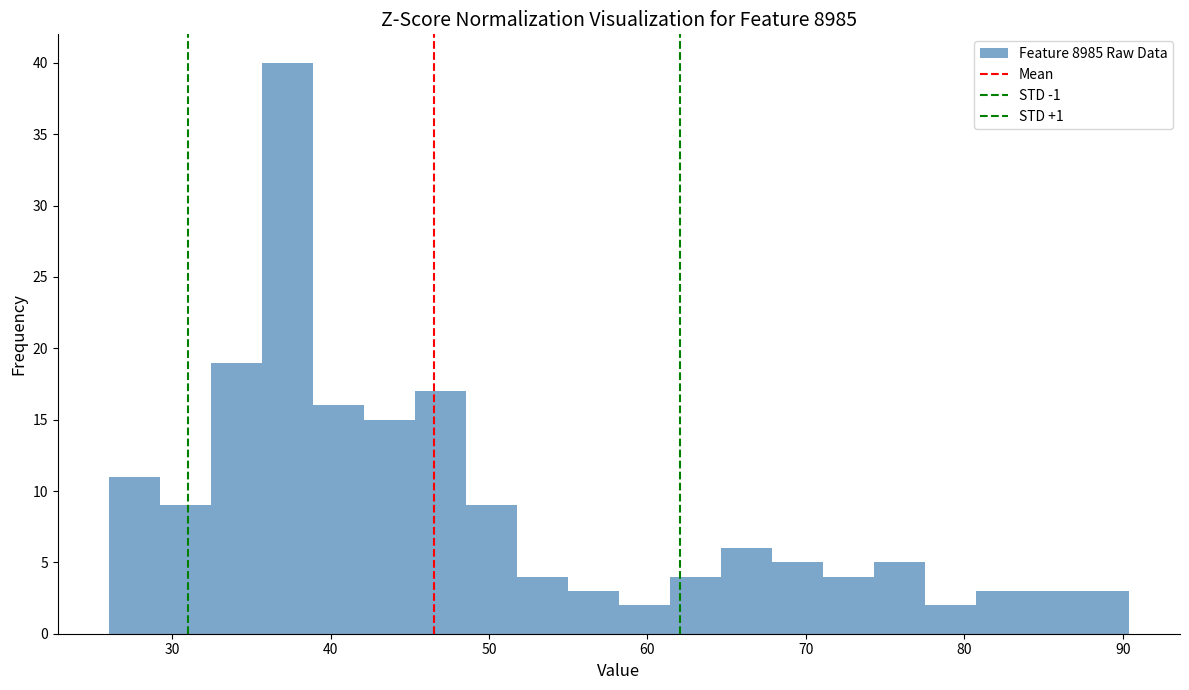

Read against the x-axis, roughly where is the centre of the tallest bar?

37